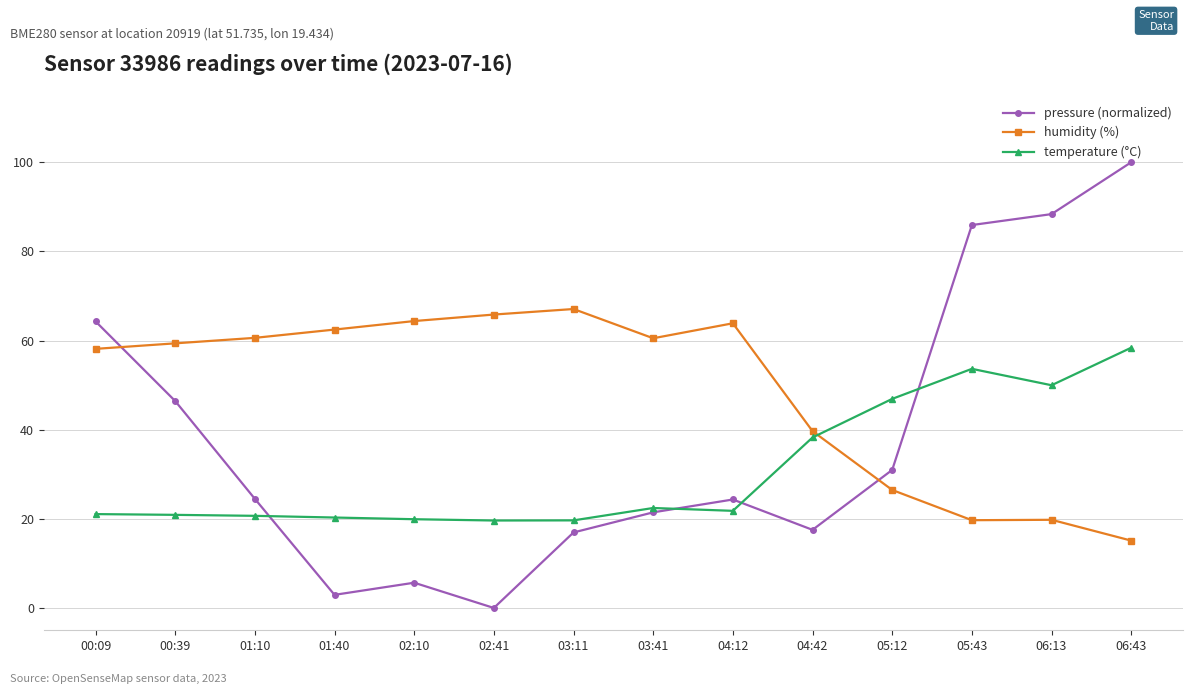

Which series changed the most between 00:39 and 06:13?

pressure (normalized)